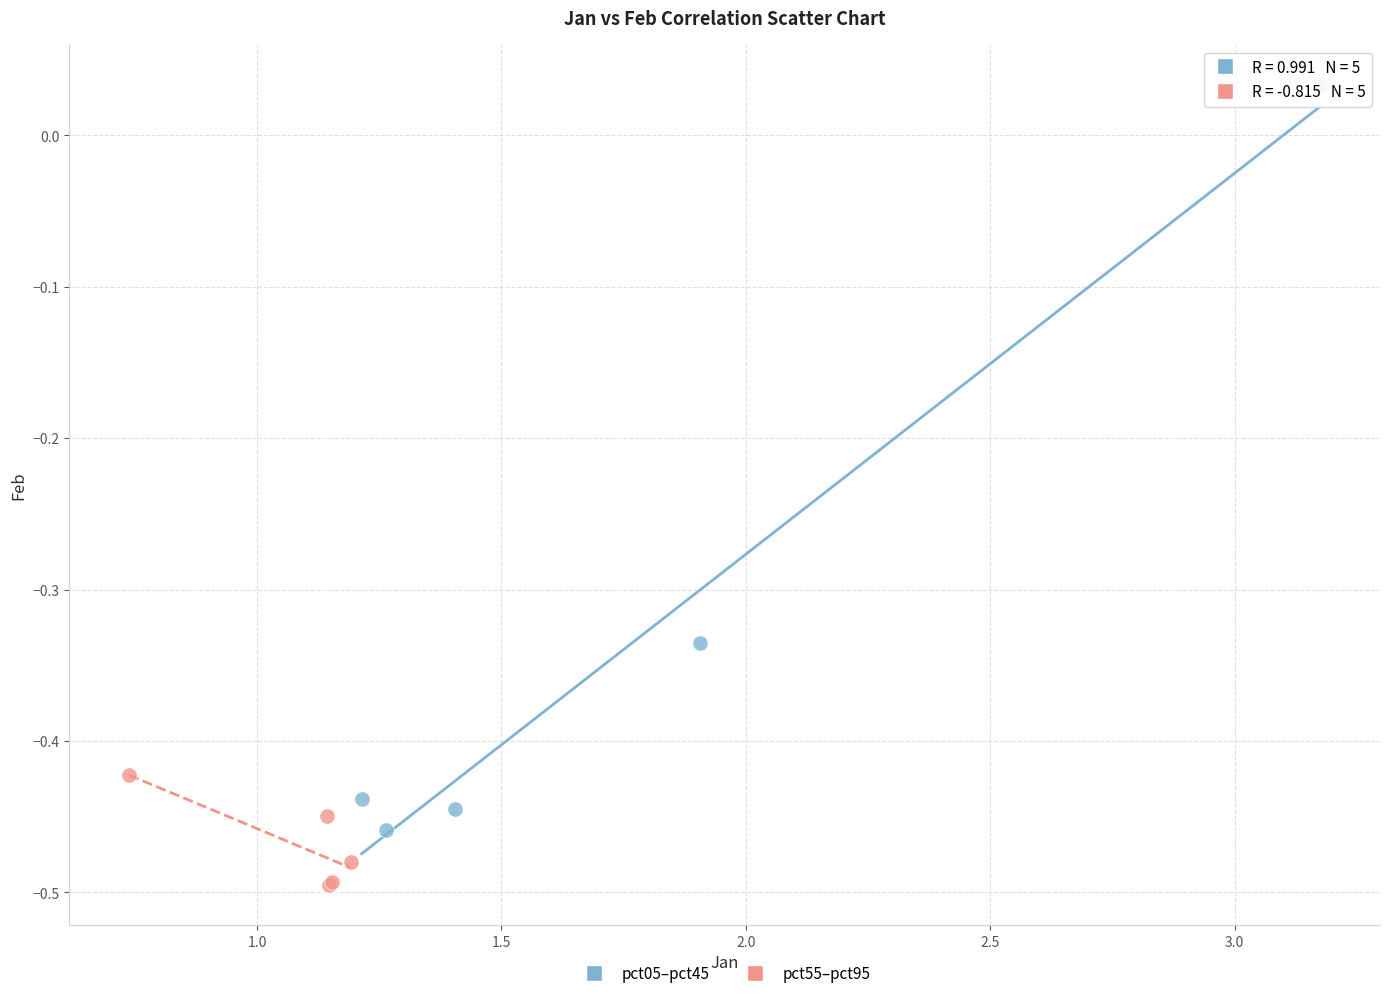

Which series reaches the maximum Y coordinate?

pct05–pct45